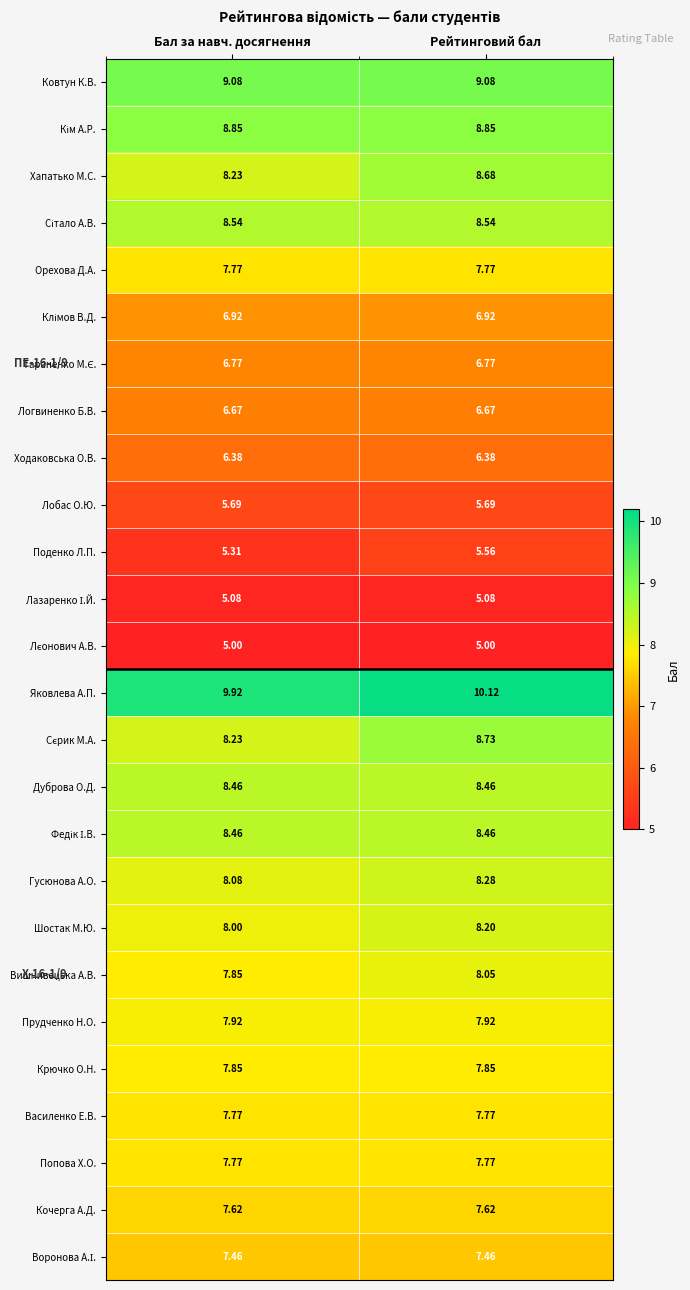

Which series has the largest total across all categories?

Яковлева А.П.